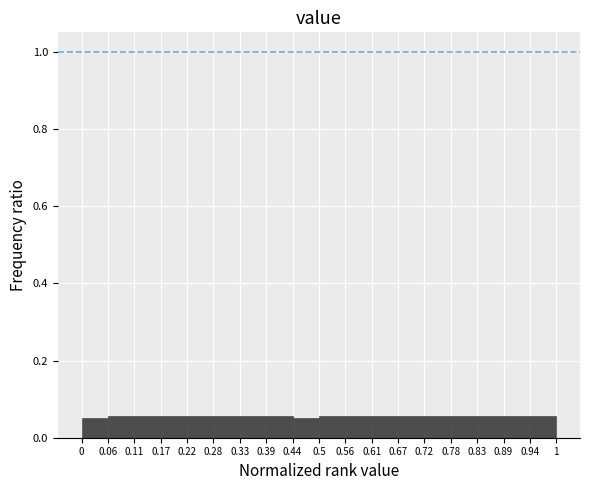

Reading left to right, list every bar in this chart as the range it spans on the x-axis followed by its height. The values are not printed on the chart, so give them approximately, as read against the axis.

0 to 0.06: 0.06
0.06 to 0.11: 0.06
0.11 to 0.17: 0.06
0.17 to 0.22: 0.06
0.22 to 0.28: 0.06
0.28 to 0.33: 0.06
0.33 to 0.39: 0.06
0.39 to 0.44: 0.06
0.44 to 0.5: 0.06
0.5 to 0.56: 0.06
0.56 to 0.61: 0.06
0.61 to 0.67: 0.06
0.67 to 0.72: 0.06
0.72 to 0.78: 0.06
0.78 to 0.83: 0.06
0.83 to 0.89: 0.06
0.89 to 0.94: 0.06
0.94 to 1: 0.06